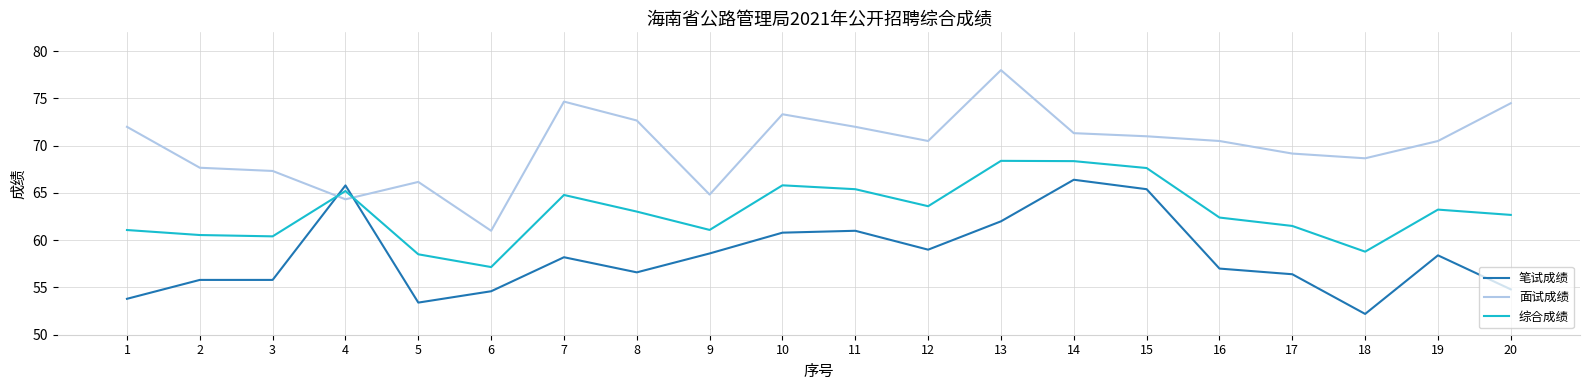

What is the minimum value for 面试成绩?

61.0